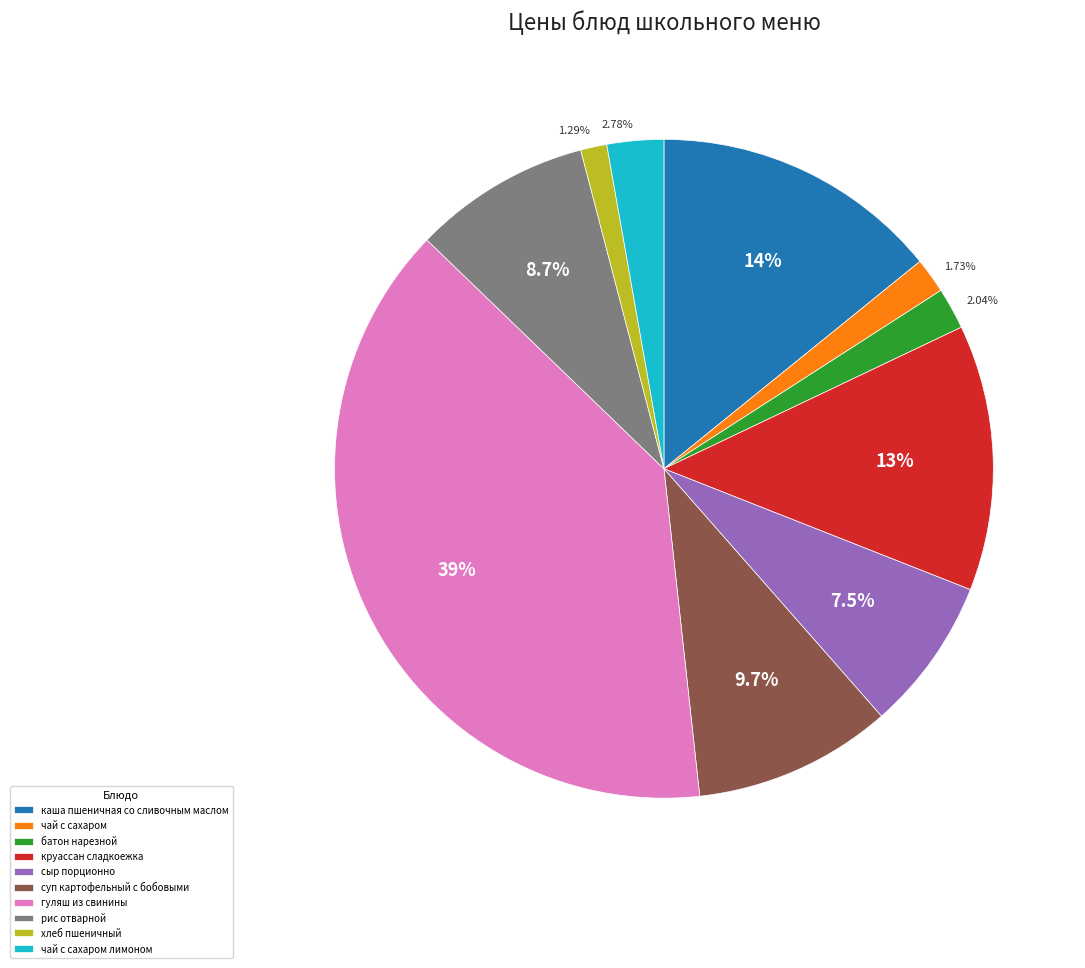

Count the number of slices in the pie.

10